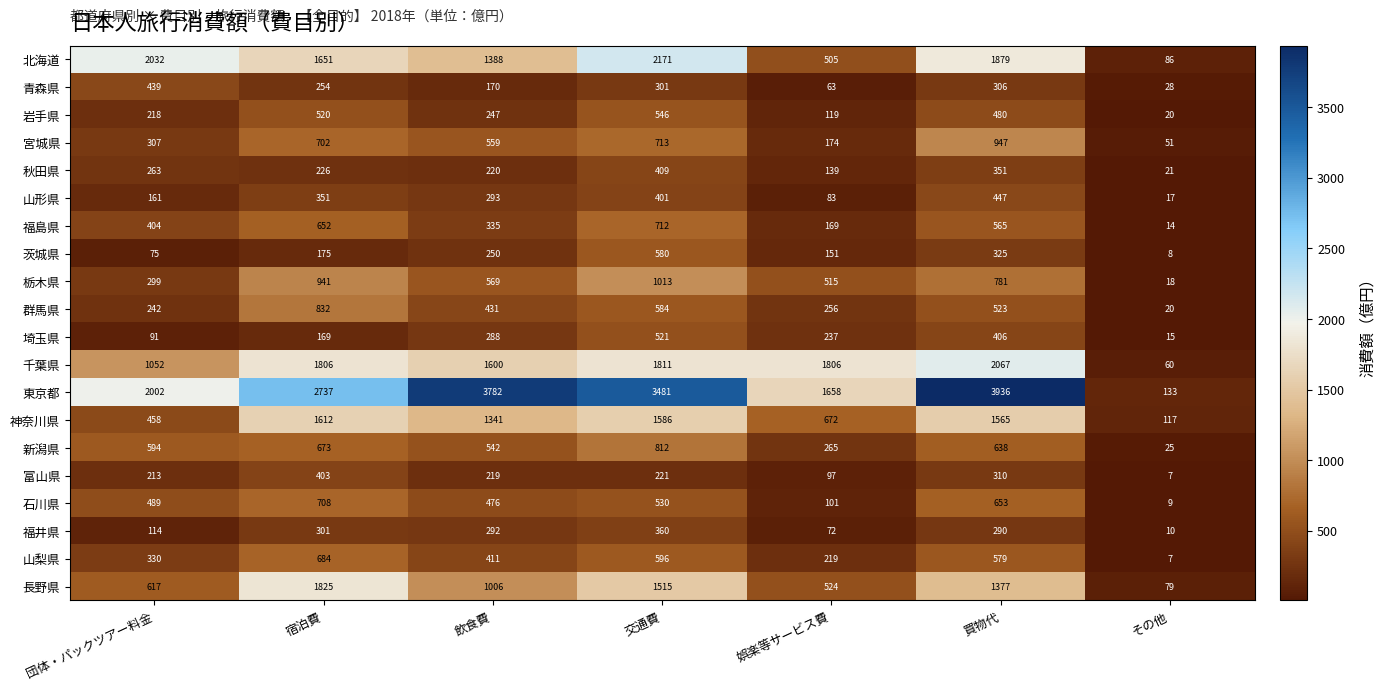

List the series in order of their peak value, highest first.

東京都, 北海道, 千葉県, 長野県, 神奈川県, 栃木県, 宮城県, 群馬県, 新潟県, 福島県, 石川県, 山梨県, 茨城県, 岩手県, 埼玉県, 山形県, 青森県, 秋田県, 富山県, 福井県